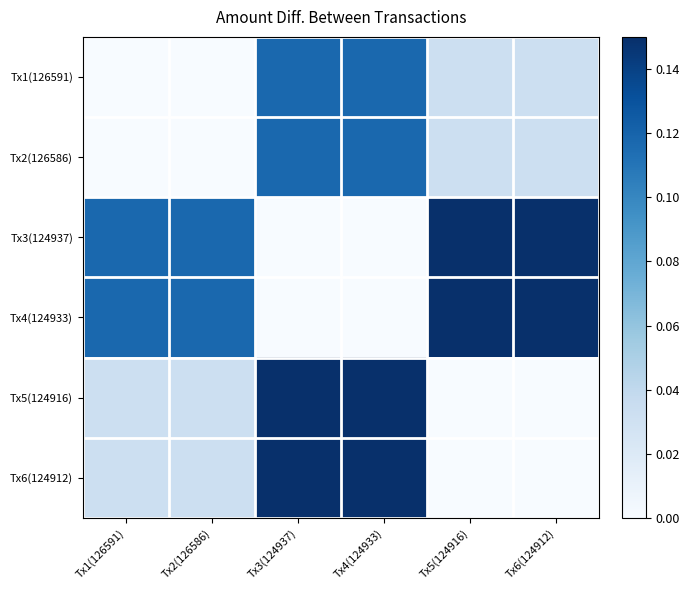

At Tx5(124916), list the series in order from largest to smallest.

Tx4(124933), Tx3(124937), Tx2(126586), Tx1(126591), Tx6(124912), Tx5(124916)